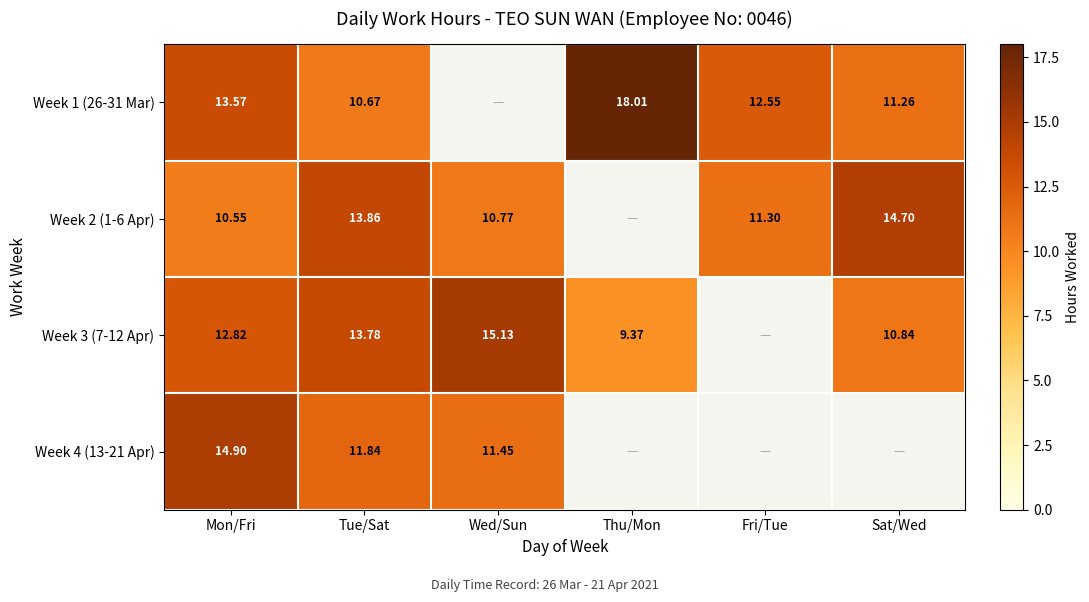

At how many categories does at least one series exceed 14?

4